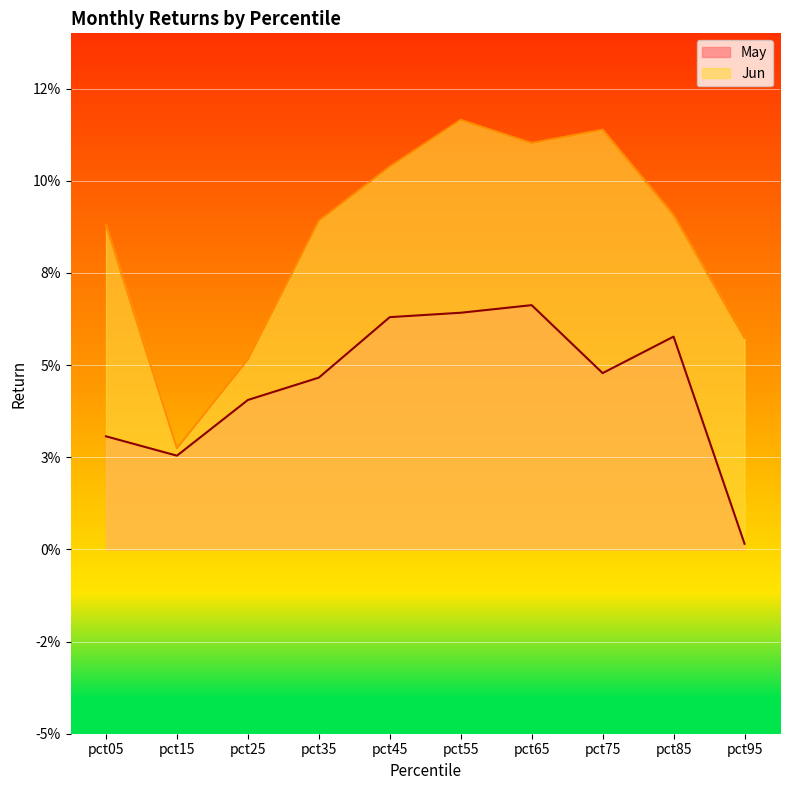

At how many categories does at least one series exceed 0?

10